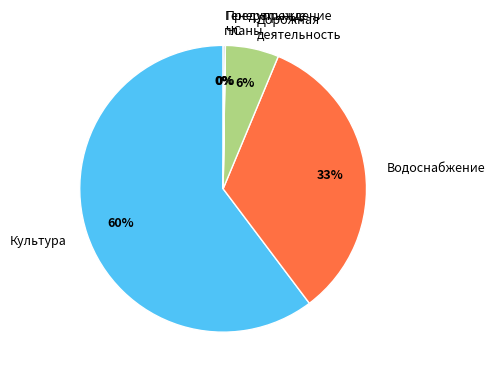

Which slice represents more than half of the pie?

Культура